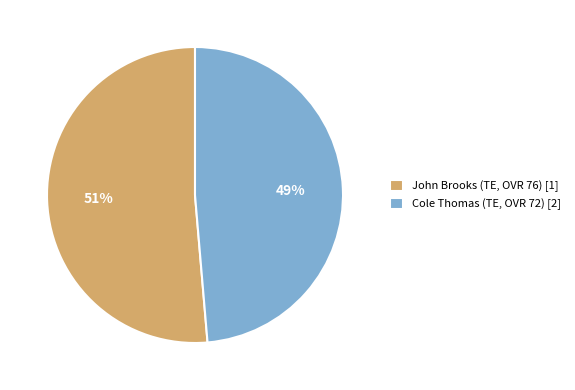

Does Cole Thomas (TE, OVR 72) [2] account for over 50% of the chart?

No